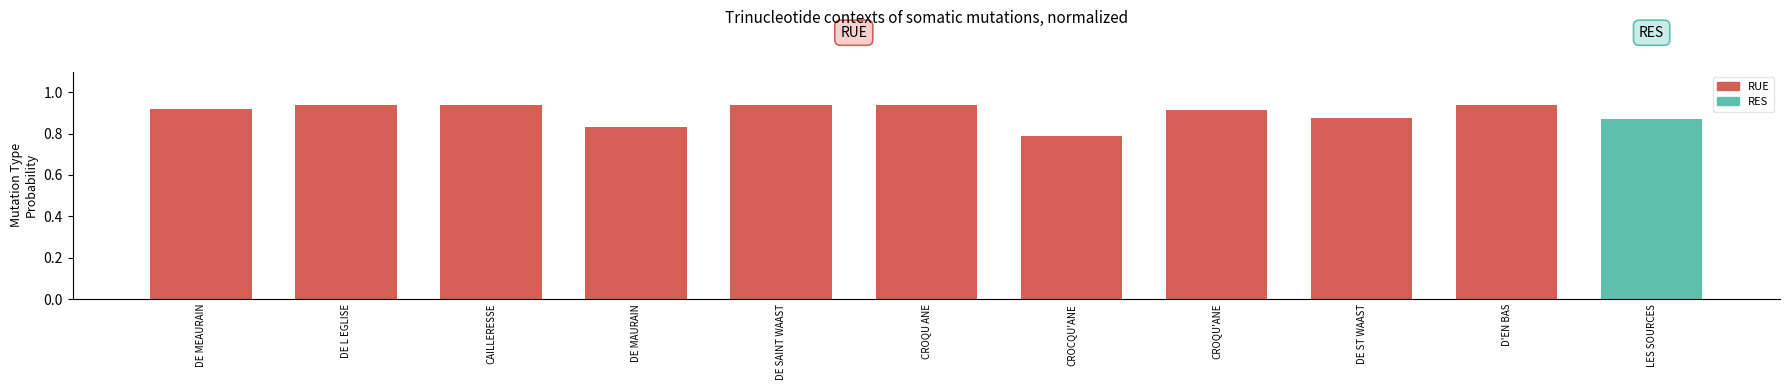

Count the values in the range 0 to 1.

11